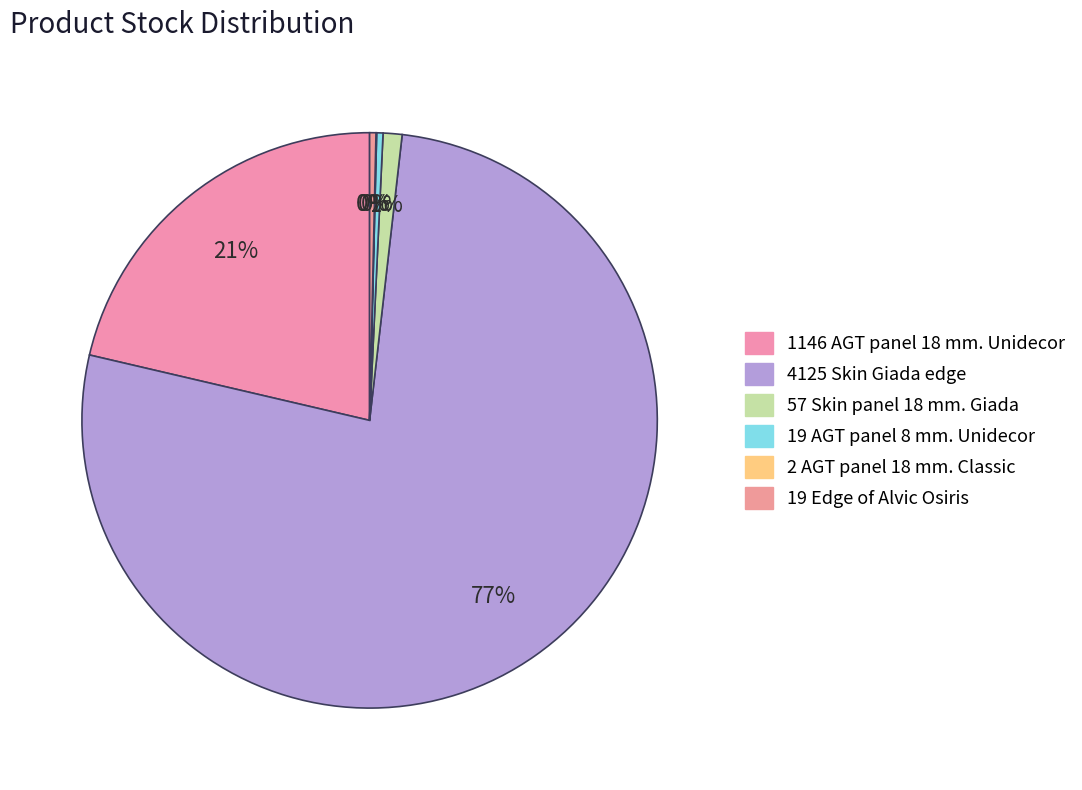

Which category has the biggest portion of the pie?

Skin Giada edge